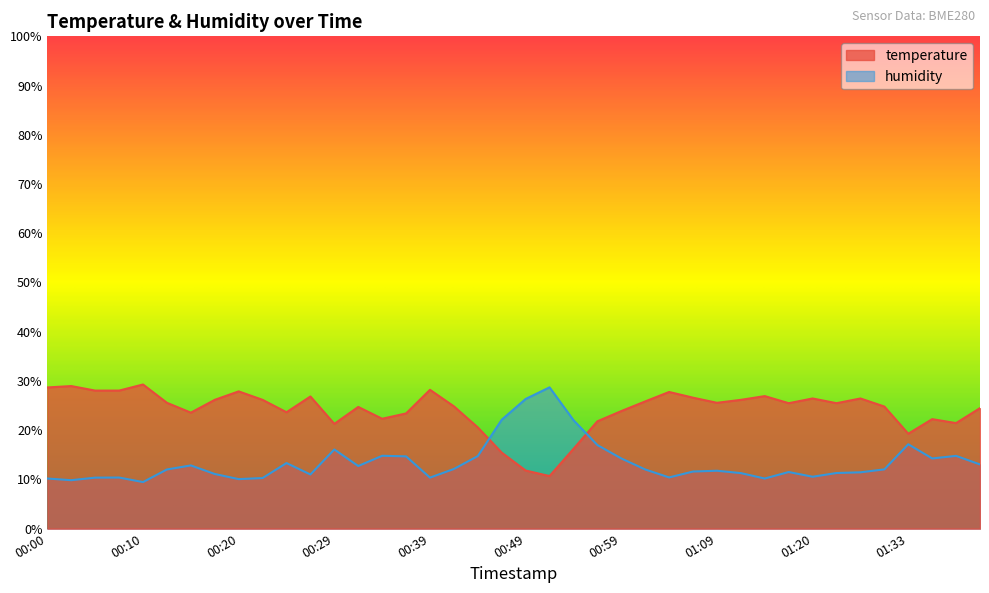

What is the value of the temperature point at the 18th from the left?

24.8